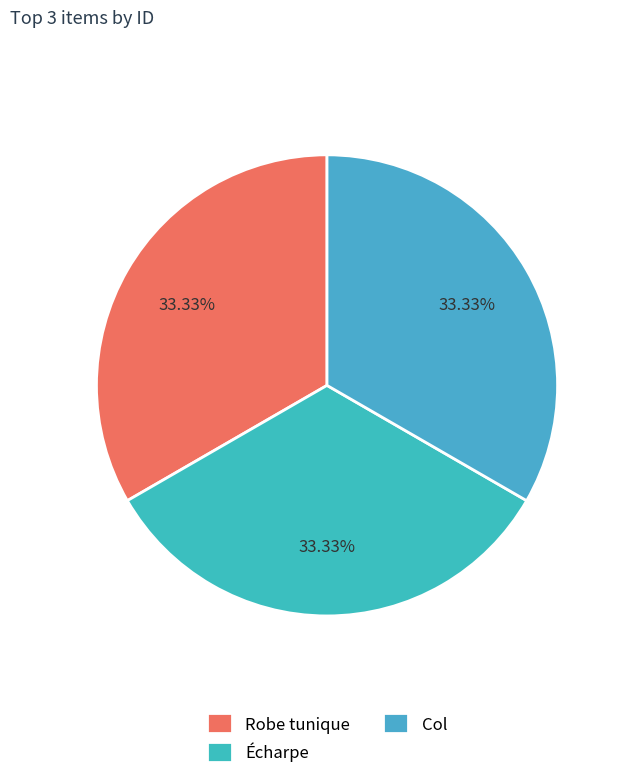

Count the number of slices in the pie.

3